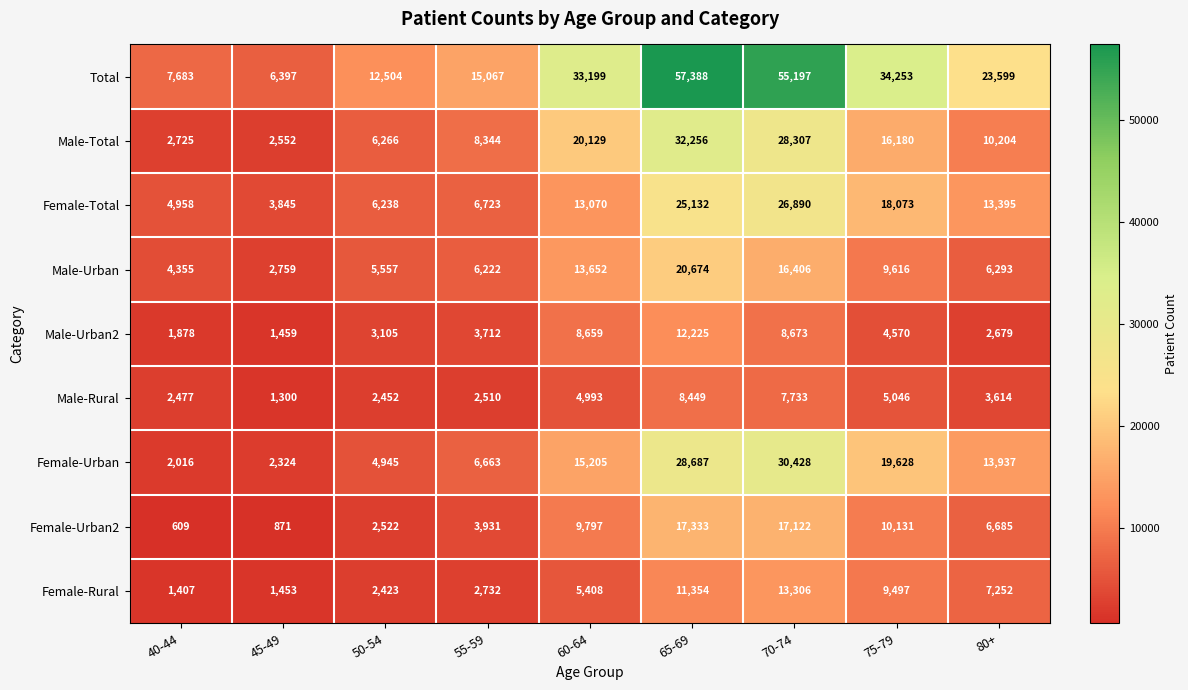

At 55-59, list the series in order from largest to smallest.

Total, Male-Total, Female-Total, Female-Urban, Male-Urban, Female-Urban2, Male-Urban2, Female-Rural, Male-Rural